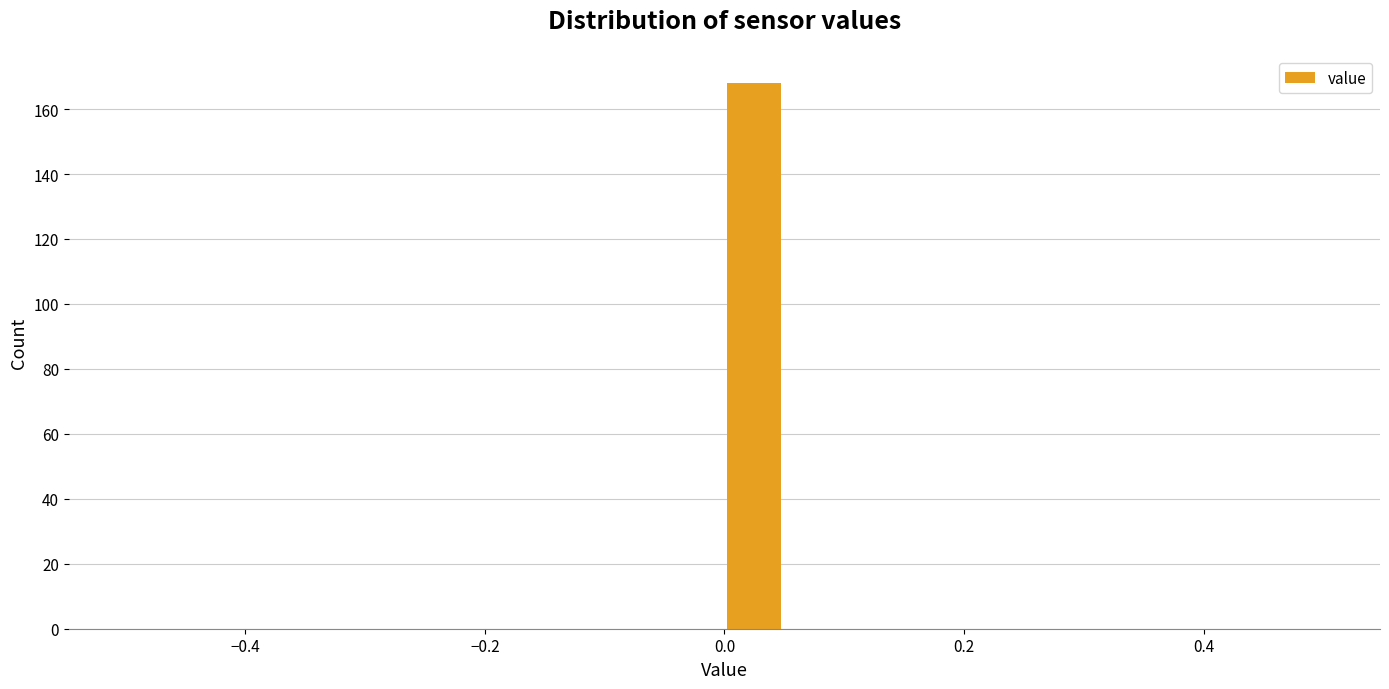

Read against the x-axis, roughly where is the centre of the tallest bar?

0.02